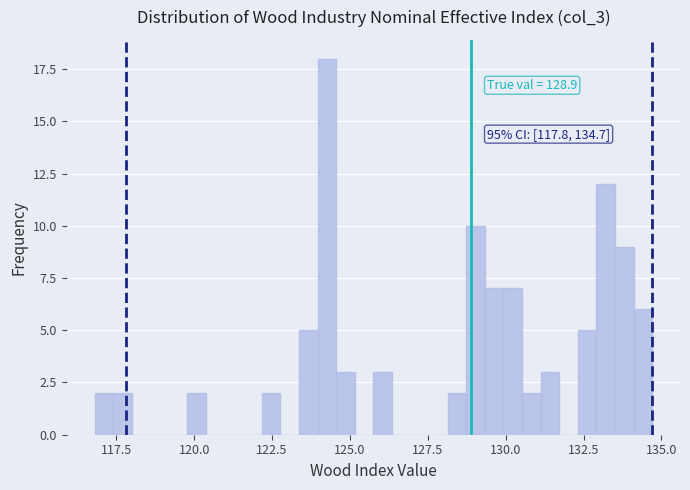

Read against the x-axis, roughly where is the centre of the tallest bar?

124.5